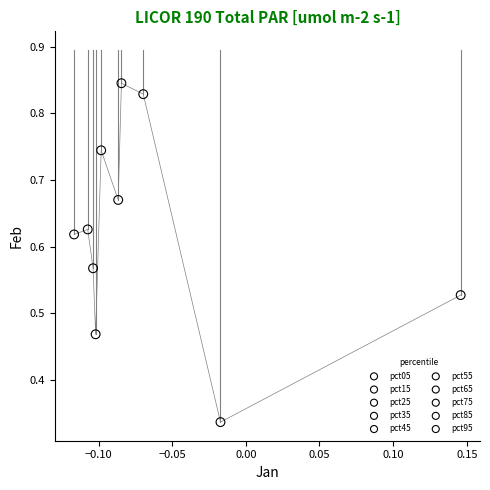

What are all the series names shown in the legend?

pct05, pct15, pct25, pct35, pct45, pct55, pct65, pct75, pct85, pct95